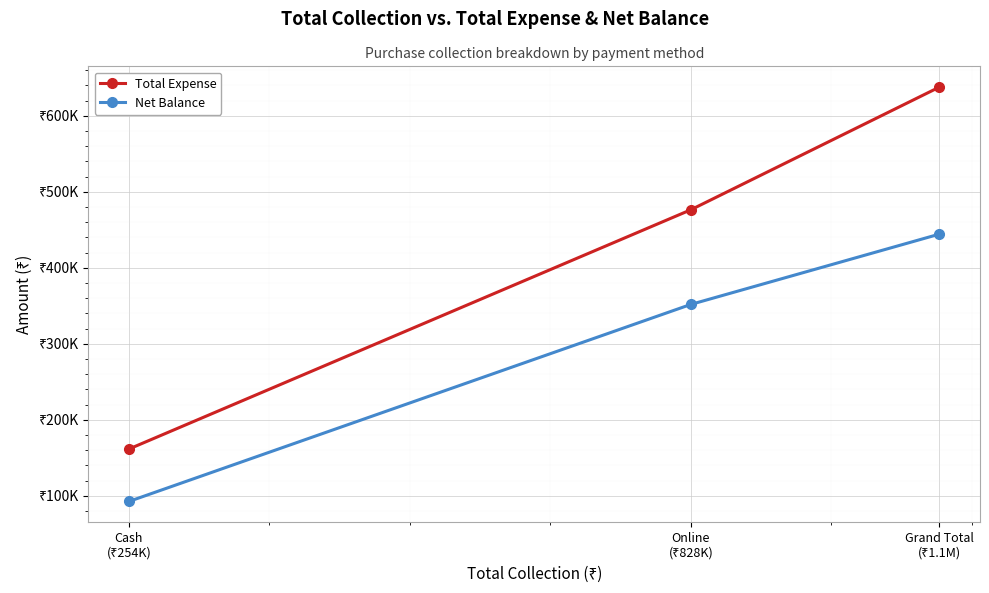

Where does the Total Expense series first go above 476276?

Grand Total
(₹1.1M)